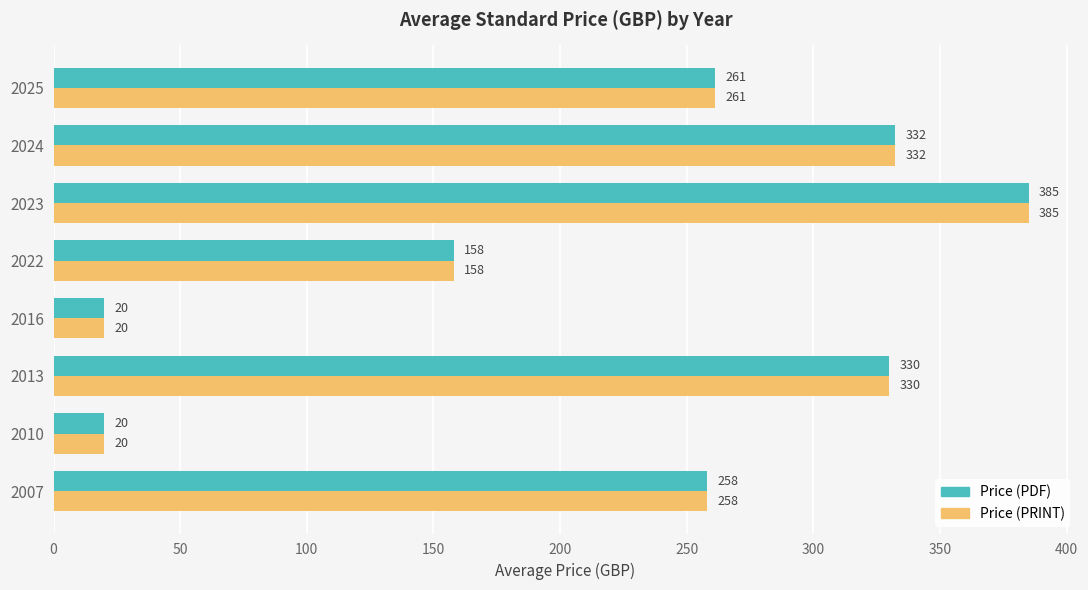

The value of Price (PDF) at 2016 is 20.0. True or false?

True